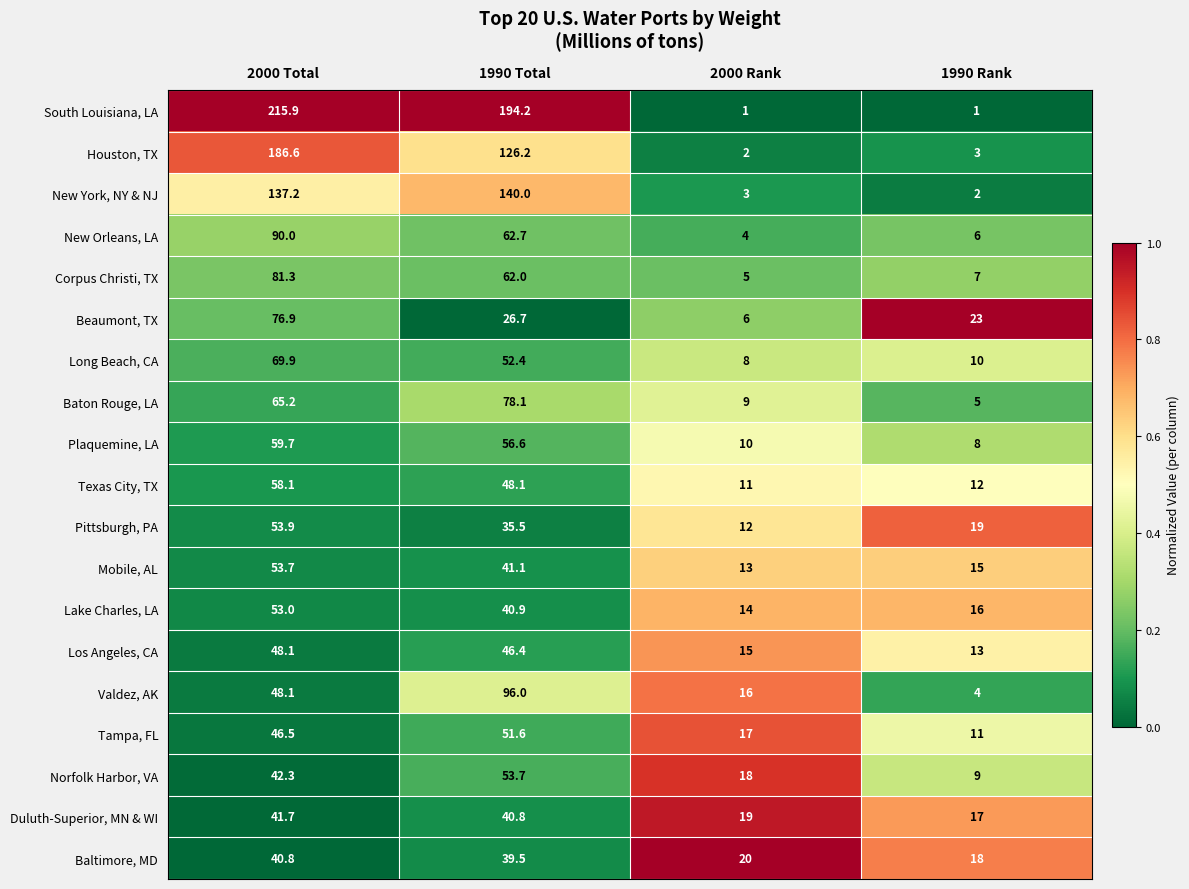

At which category is the sum across all series the highest?

2000 Total